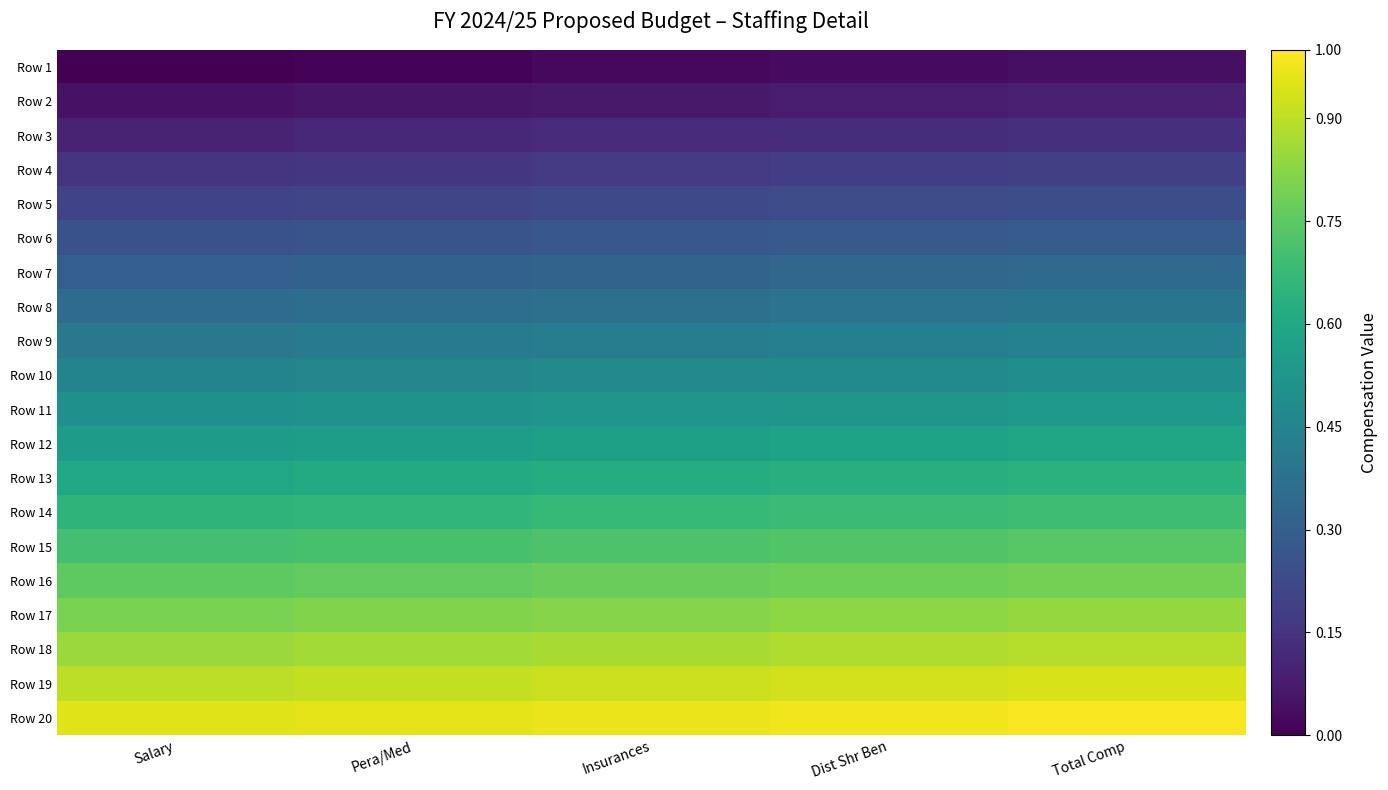

Rank the series at Salary from highest to lowest value.

Row 20, Row 19, Row 18, Row 17, Row 16, Row 15, Row 14, Row 13, Row 12, Row 11, Row 10, Row 9, Row 8, Row 7, Row 6, Row 5, Row 4, Row 3, Row 2, Row 1